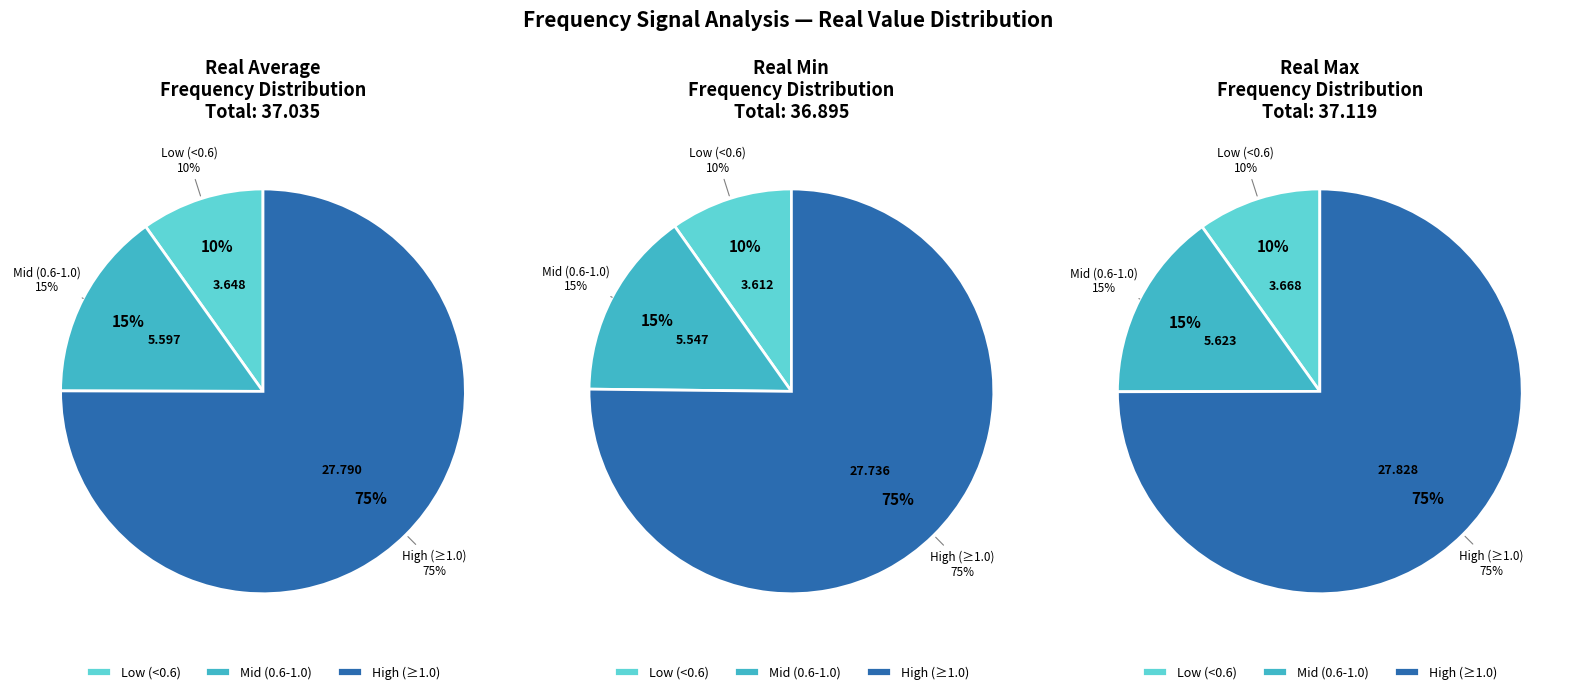

Which series has the widest spread of values?

real_max